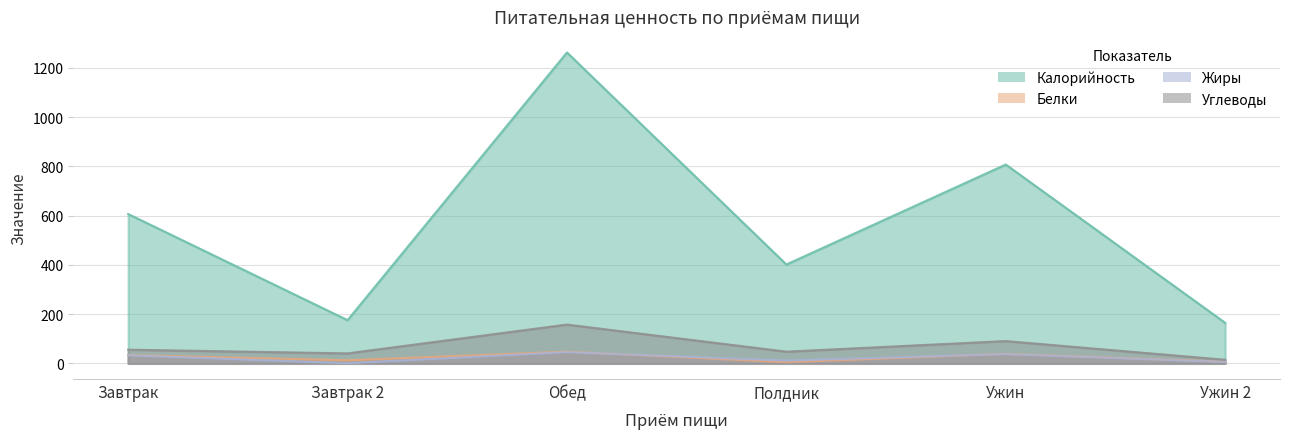

What is the difference between the Углеводы values at Ужин 2 and Обед?

143